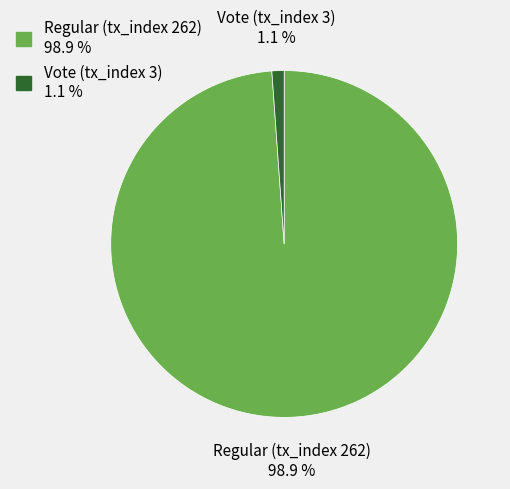

To the nearest percent, what is the average slice percentage?

50%